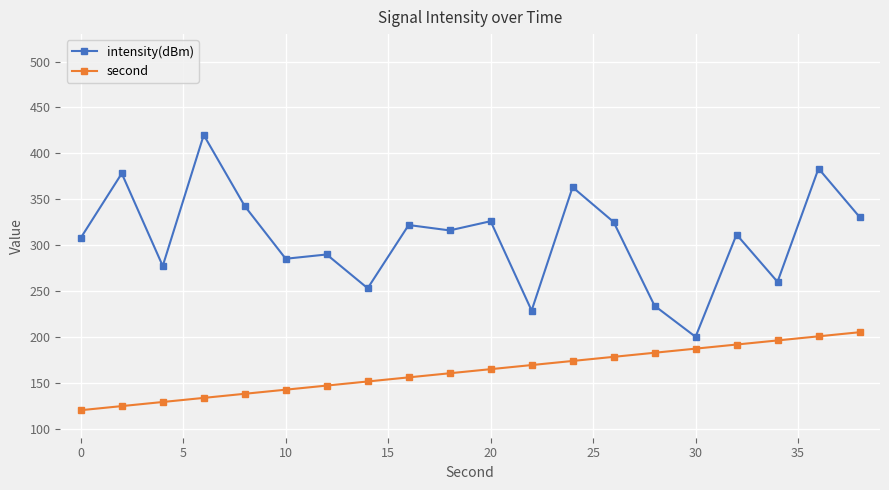

List the series in order of their peak value, lowest first.

second, intensity(dBm)